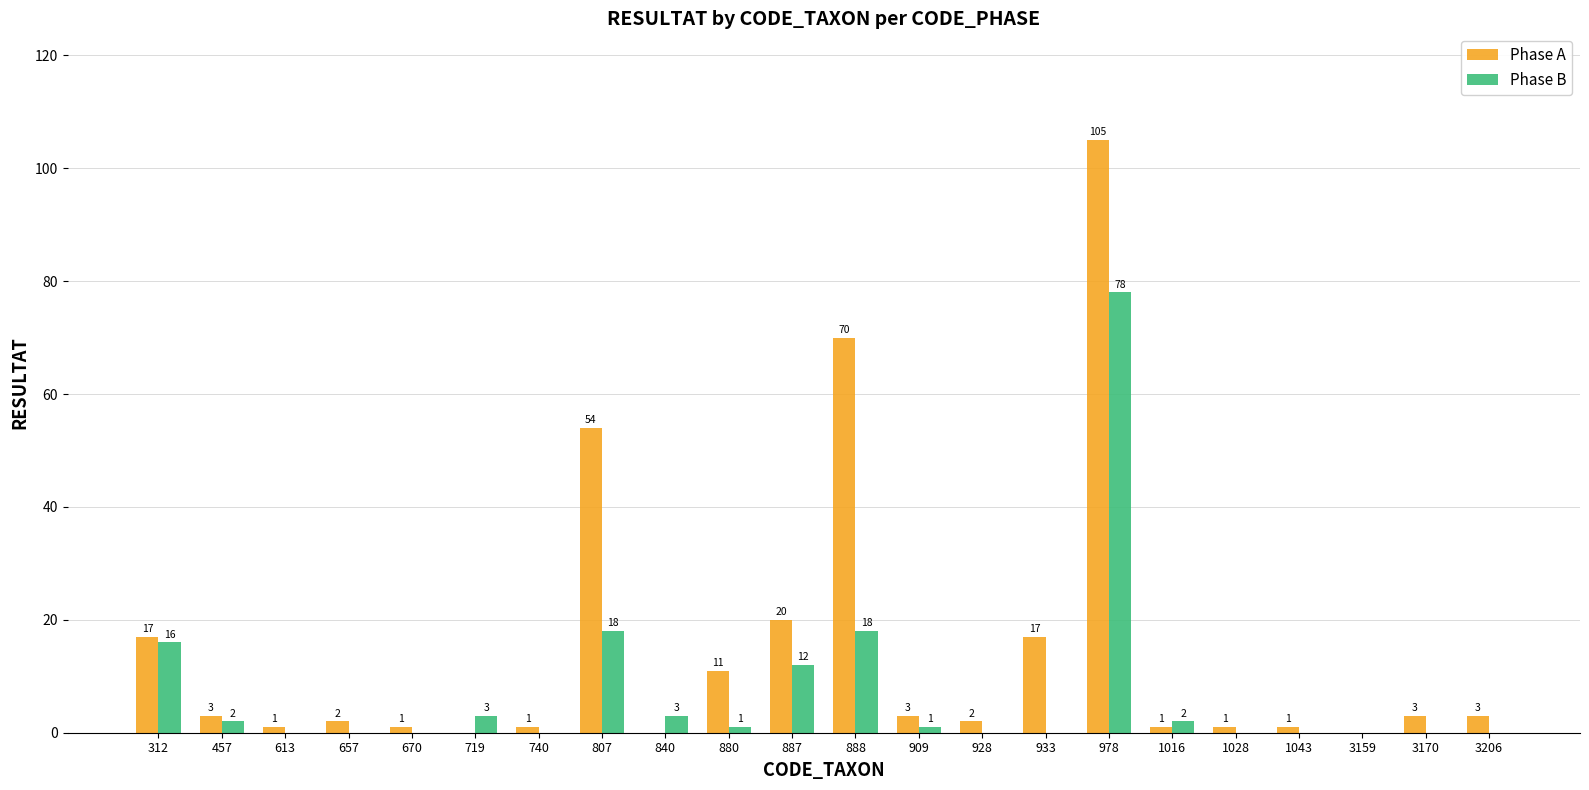

What is the sum of all Phase B values?

154